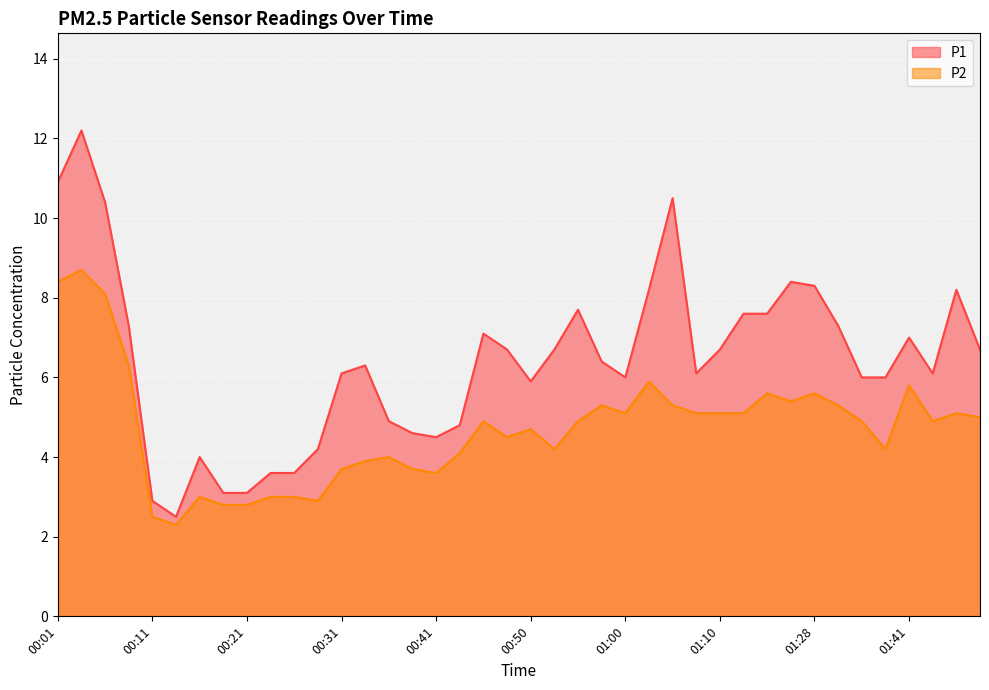

What is the maximum value shown in the chart?

12.2